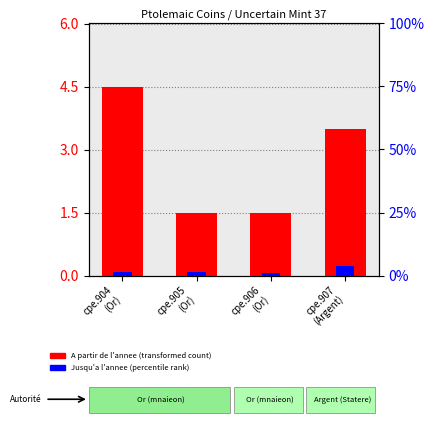

At which label is A partir de l'annee closest to 3?

cpe.907
(Argent)